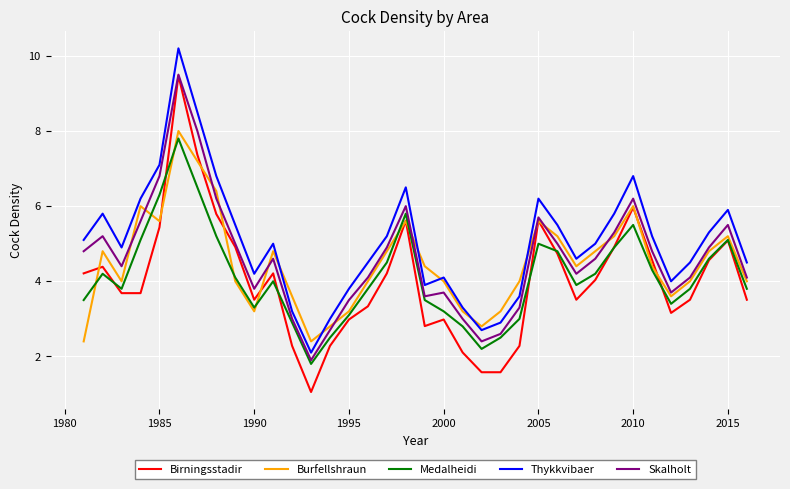

Which series has the largest total across all categories?

Thykkvibaer